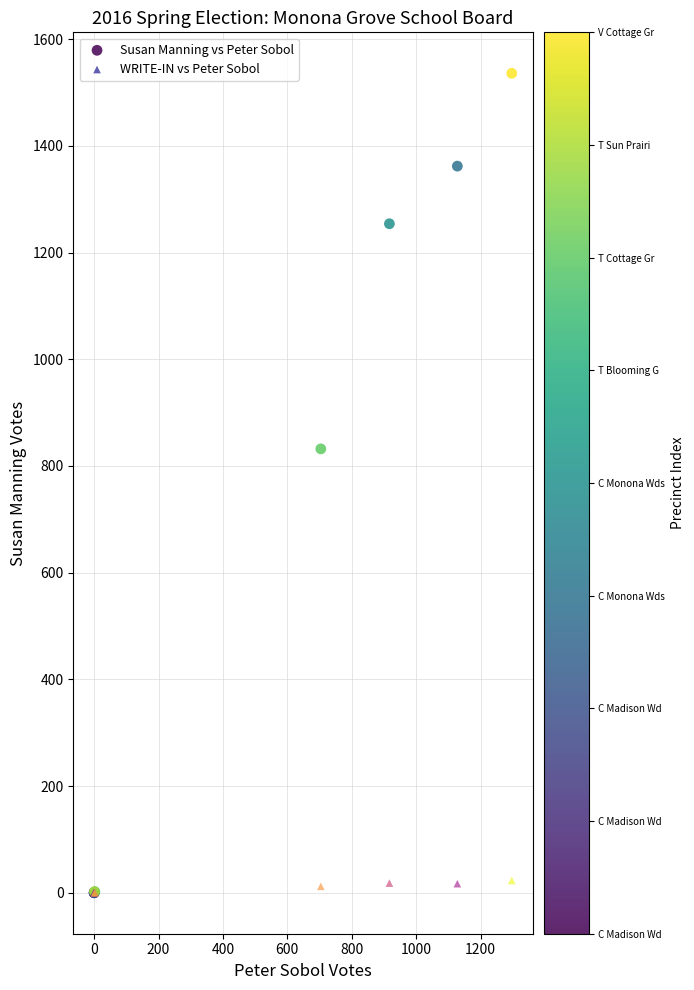

What are all the series names shown in the legend?

Susan Manning vs Peter Sobol, WRITE-IN vs Peter Sobol